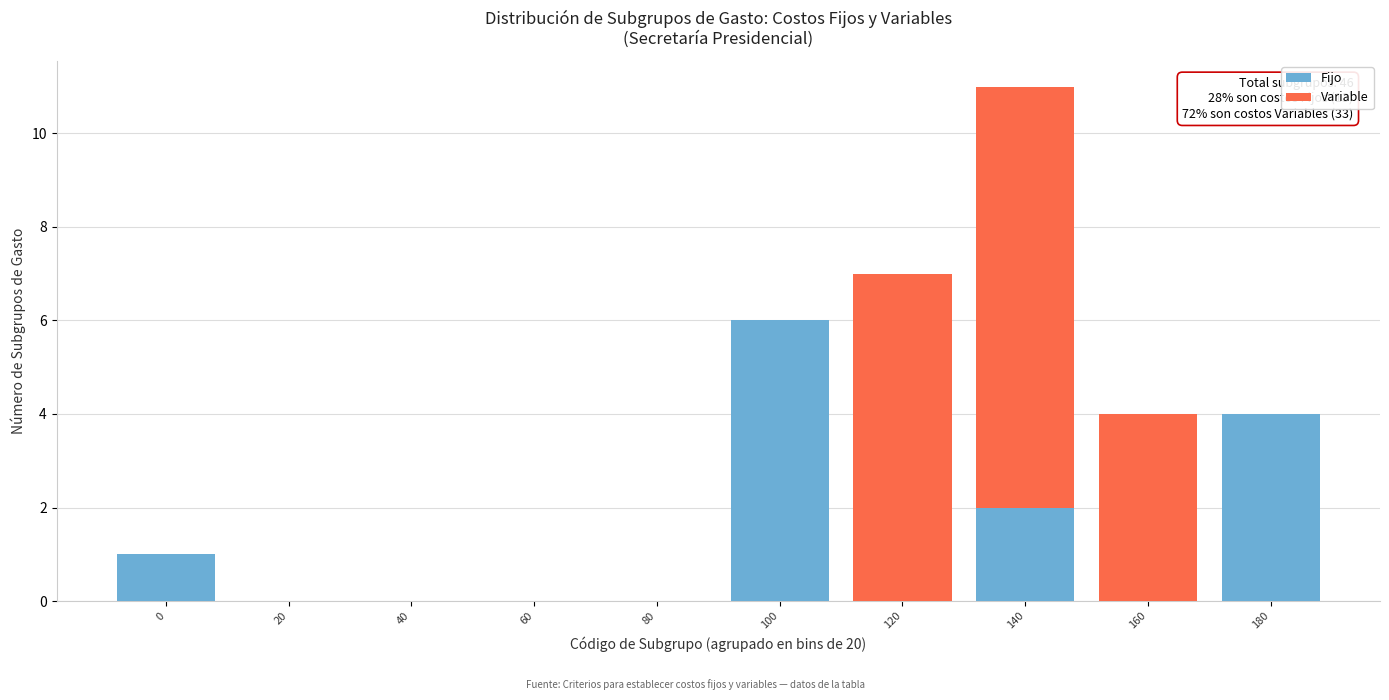

Reading left to right, what are the values for Fijo?

0=1	20=0	40=0	60=0	80=0	100=6	120=0	140=2	160=0	180=4